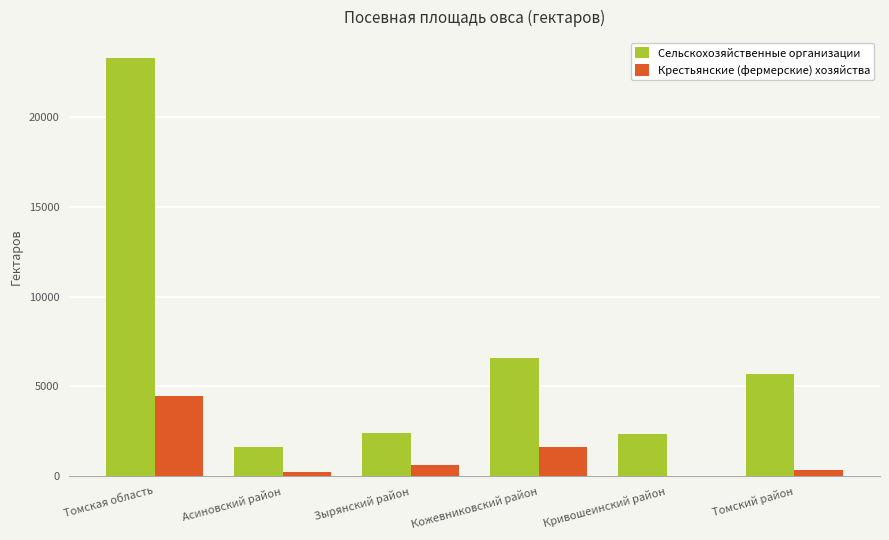

Which category has the highest value in the Сельскохозяйственные организации series?

Томская область